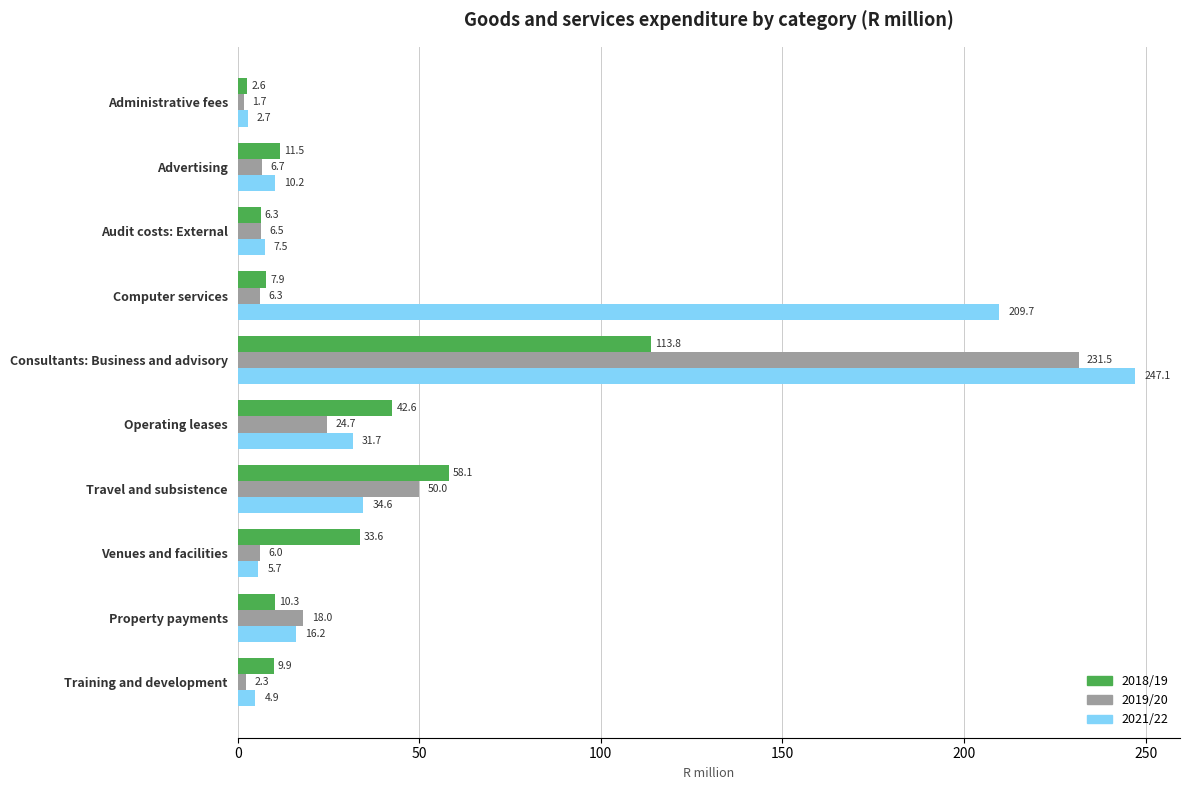

Rank the series by their maximum value, from lowest to highest.

2018/19, 2019/20, 2021/22